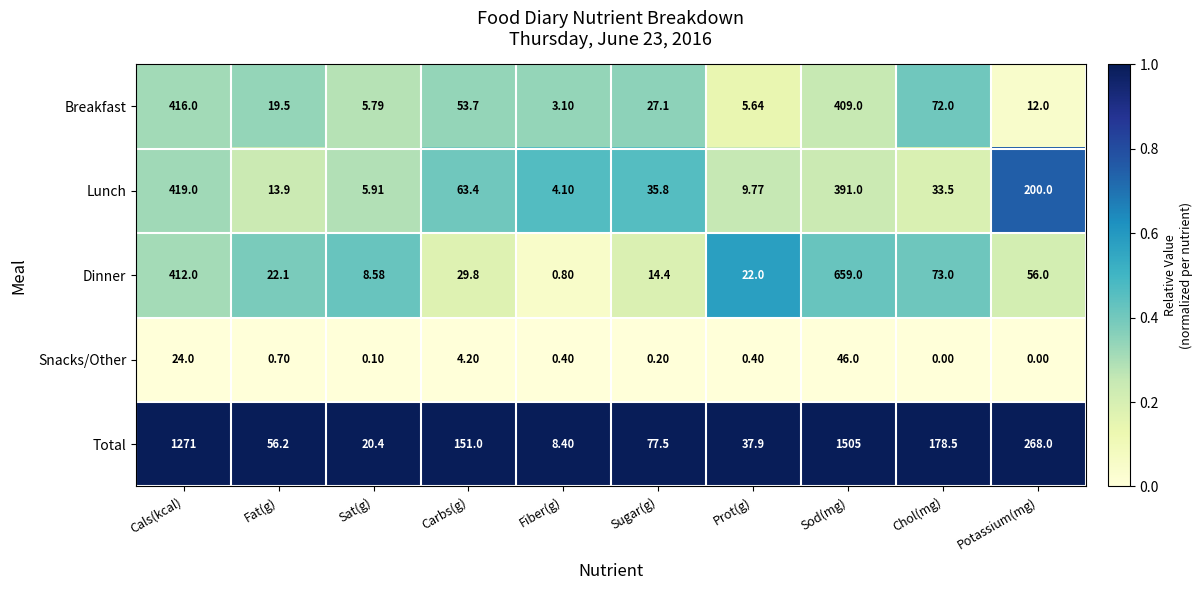

Which series has the largest range (max minus min)?

Total